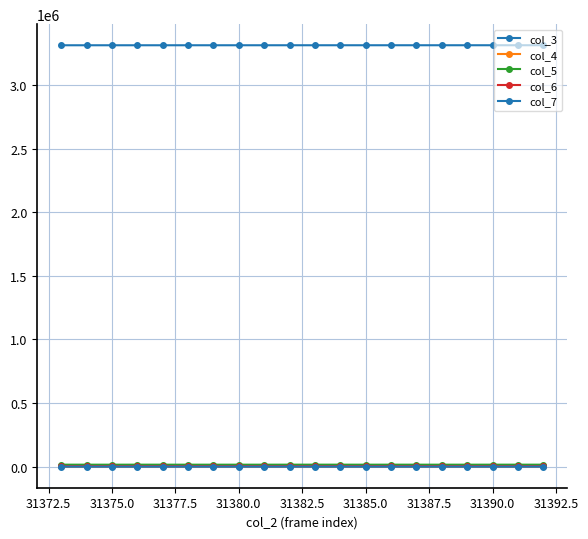

Does the chart have visible grid lines?

Yes